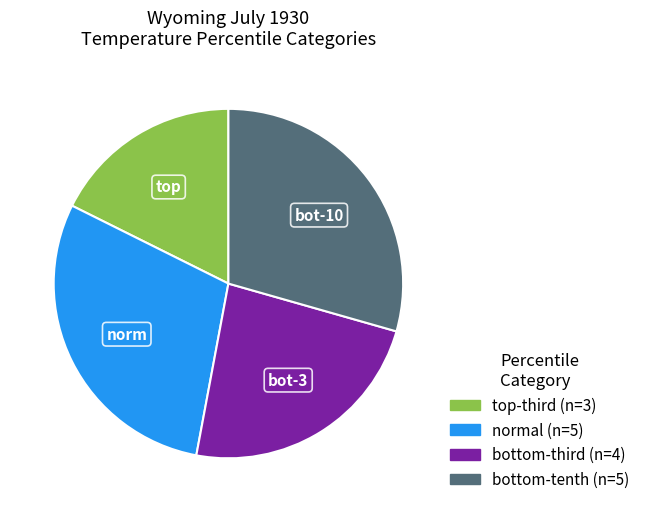

Does any single category account for the majority?

No